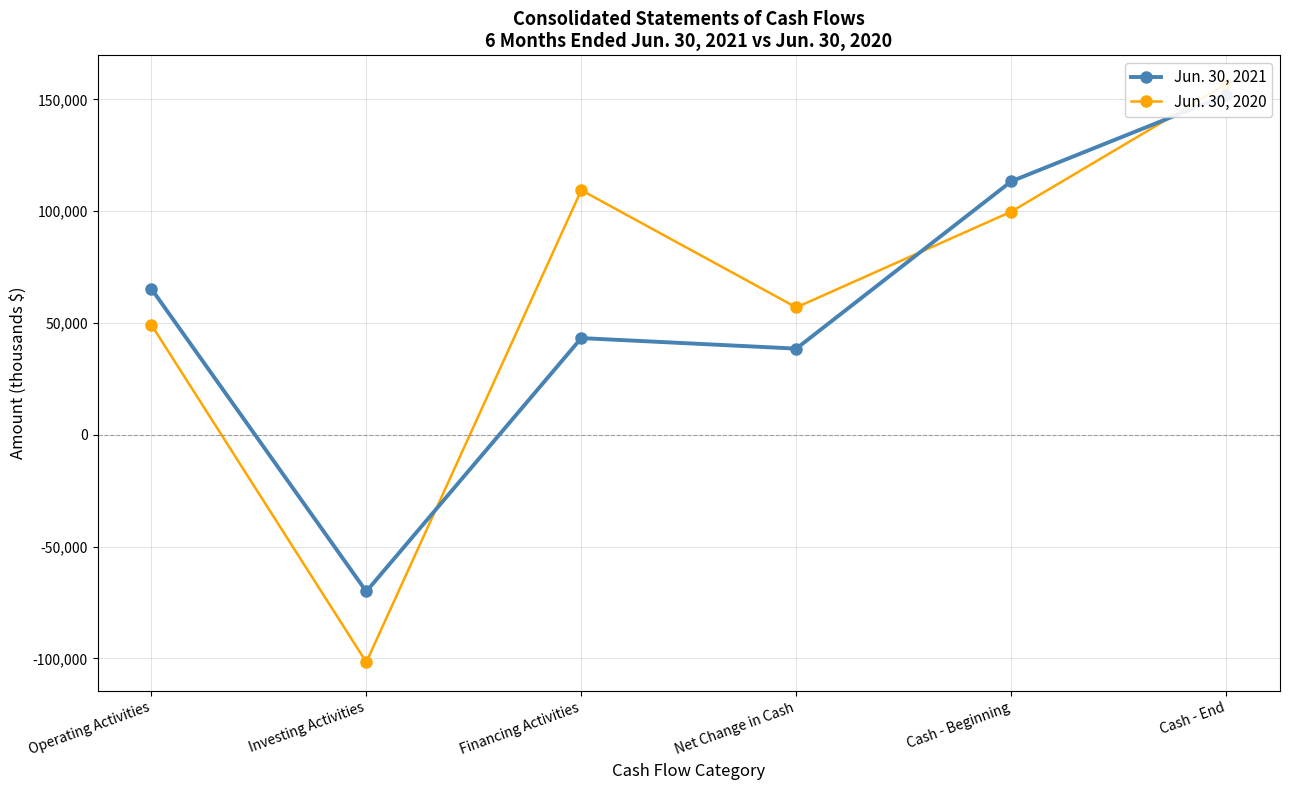

How many series are shown in this chart?

2